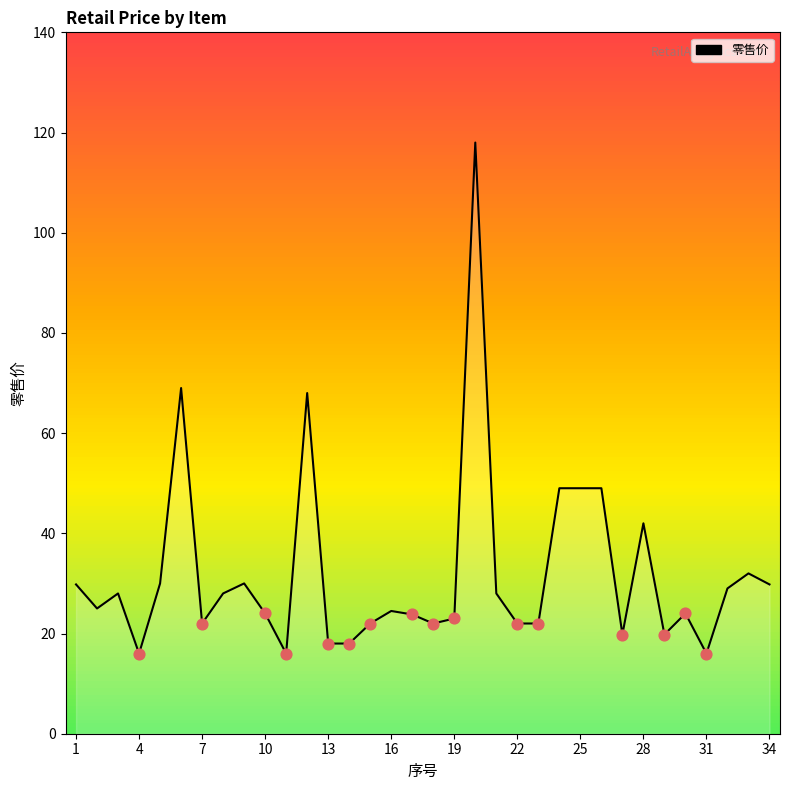

What is the difference between the maximum and minimum values?

102.0